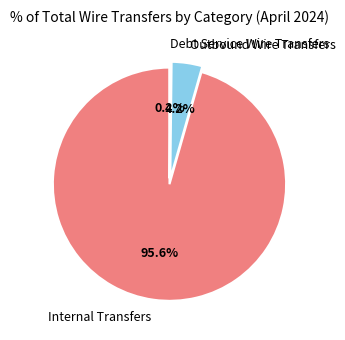

To the nearest percent, what is the difference between the largest and smallest slice percentages?

95%